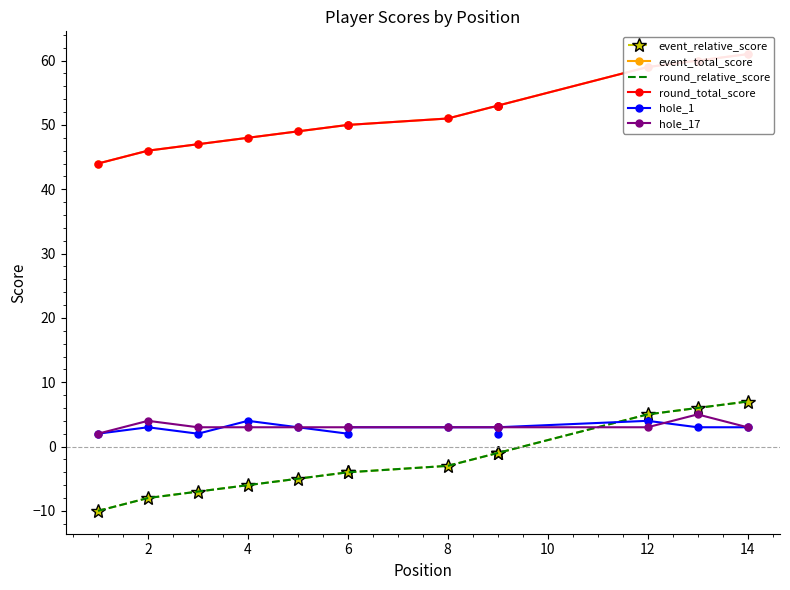

How many lines are shown in the chart?

6